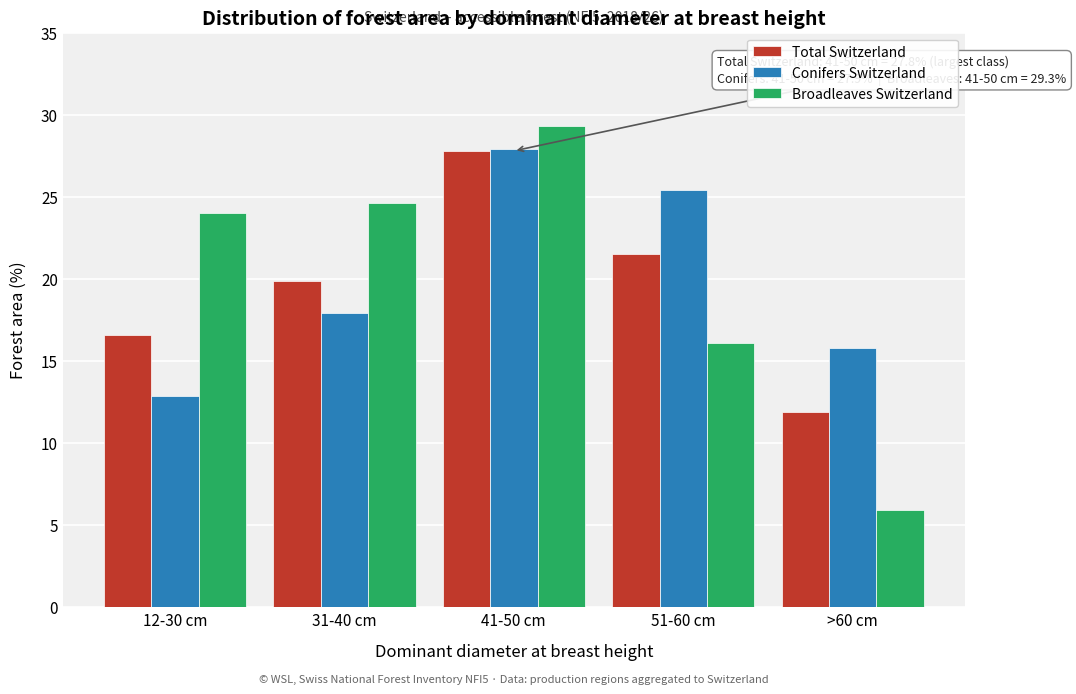

Reading left to right, what are all the values shown in this chart?

Total Switzerland: 12-30 cm=16.6	31-40 cm=19.9	41-50 cm=27.8	51-60 cm=21.5	>60 cm=11.9
Conifers Switzerland: 12-30 cm=12.9	31-40 cm=17.9	41-50 cm=27.9	51-60 cm=25.4	>60 cm=15.8
Broadleaves Switzerland: 12-30 cm=24.0	31-40 cm=24.6	41-50 cm=29.3	51-60 cm=16.1	>60 cm=5.9